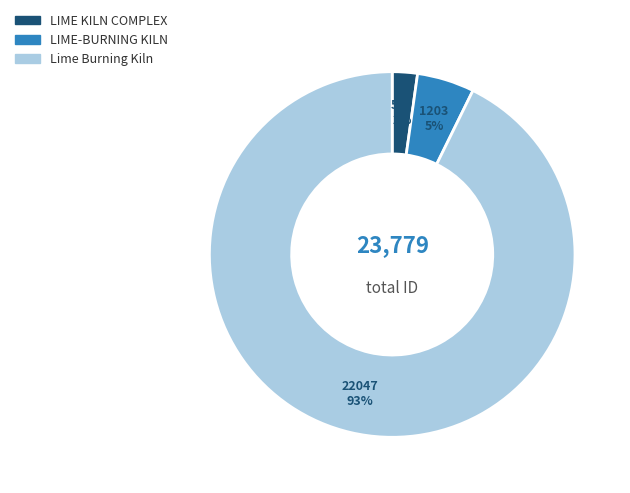

Rank the categories by value from lowest to highest.

LIME KILN COMPLEX, LIME-BURNING KILN, Lime Burning Kiln